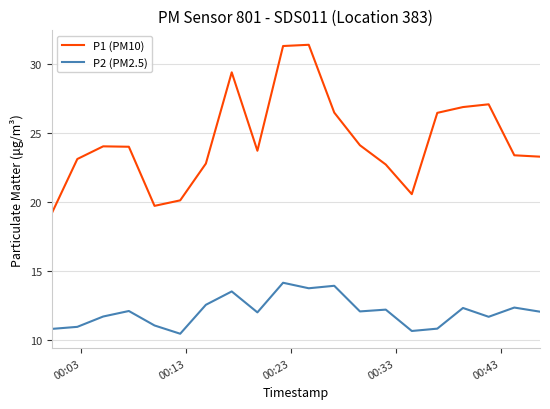

Which series has the largest total across all categories?

P1 (PM10)